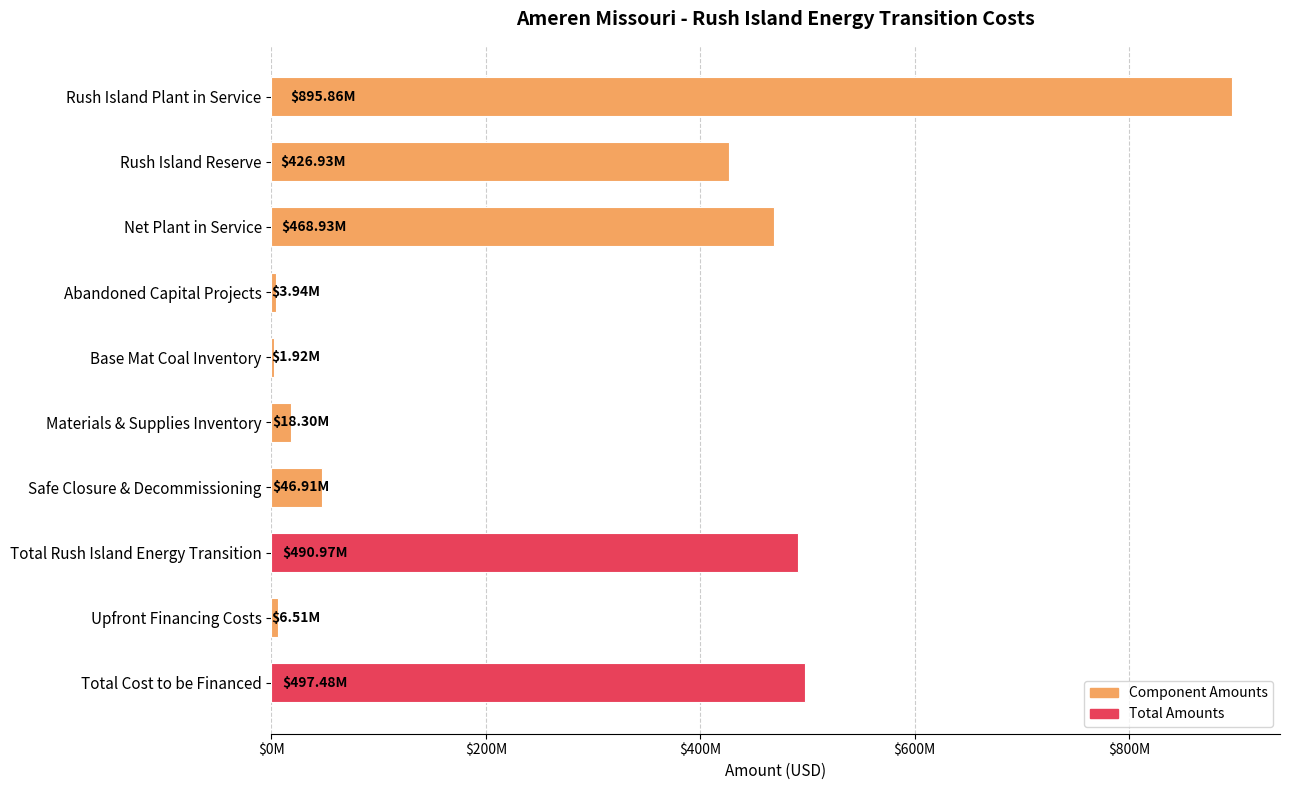

Are the bars horizontal?

Yes